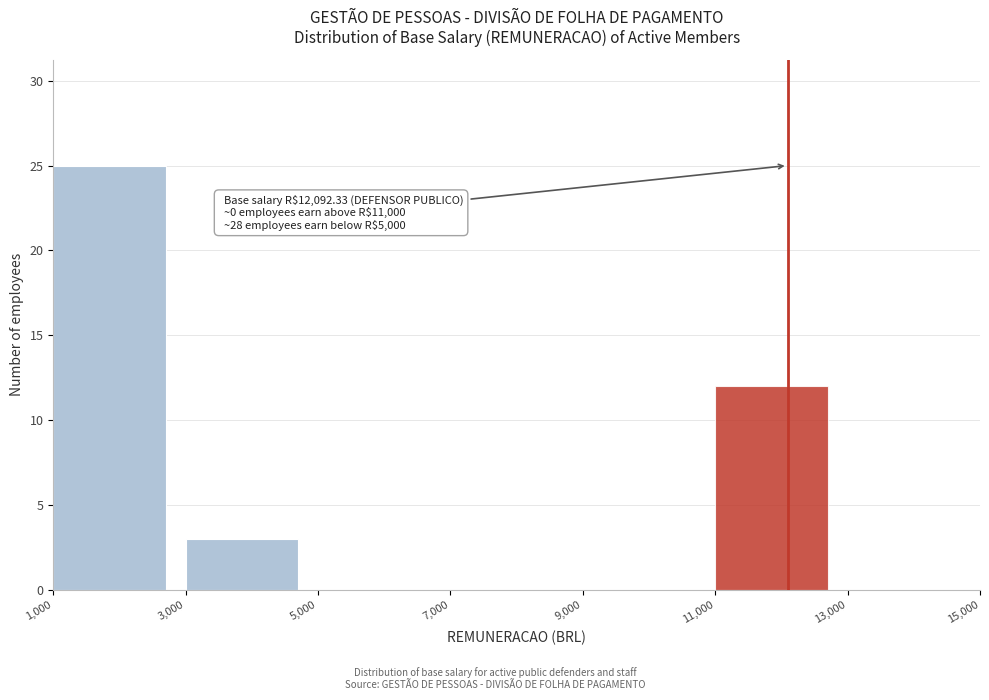

Over which range of the x-axis is the bar tallest?

1,000 to 3,000